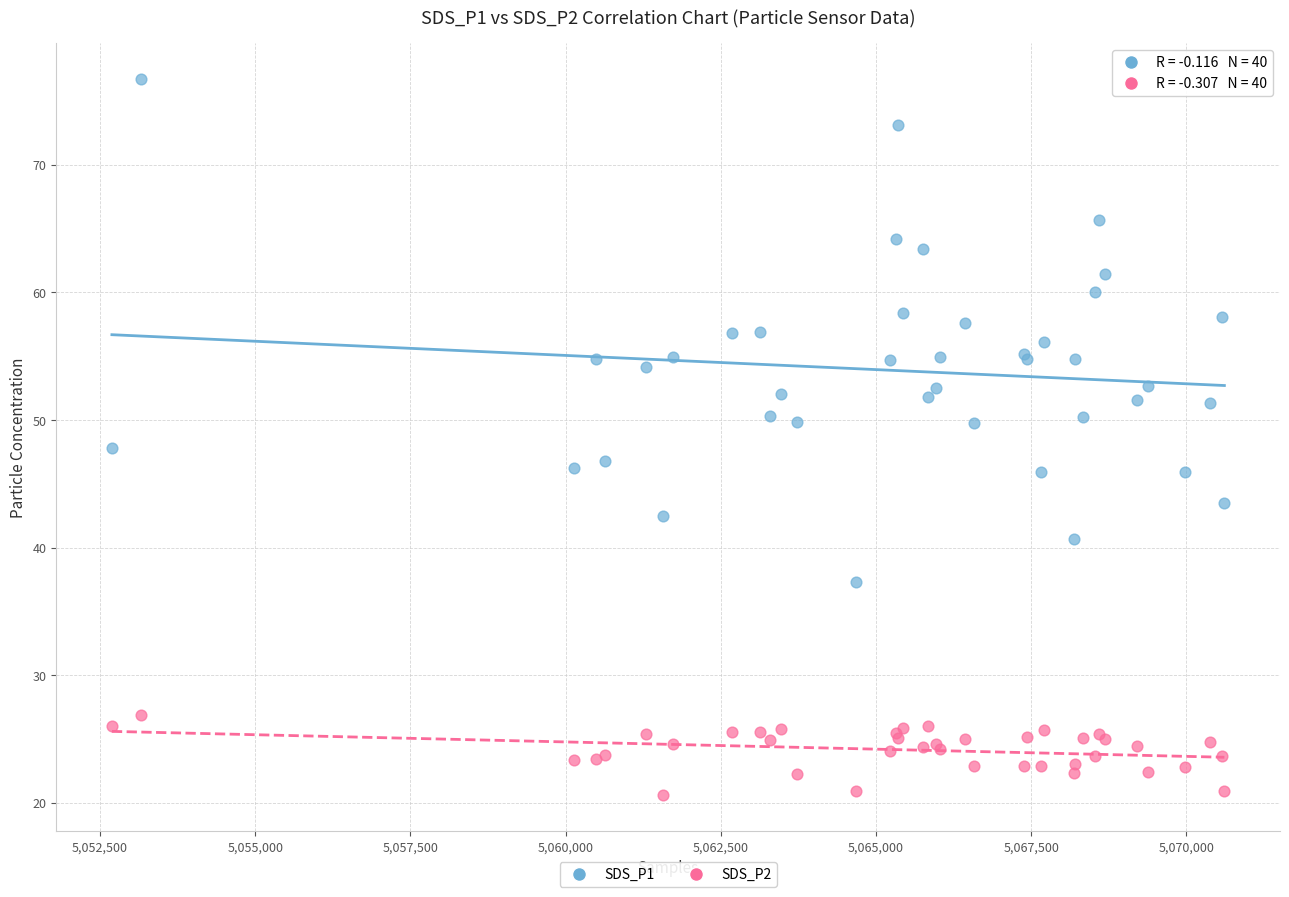

What are all the series names shown in the legend?

SDS_P1, SDS_P2